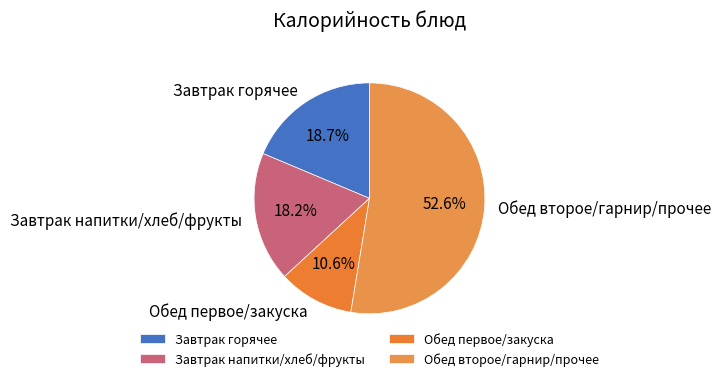

Is there any slice that represents more than half of the pie?

Yes